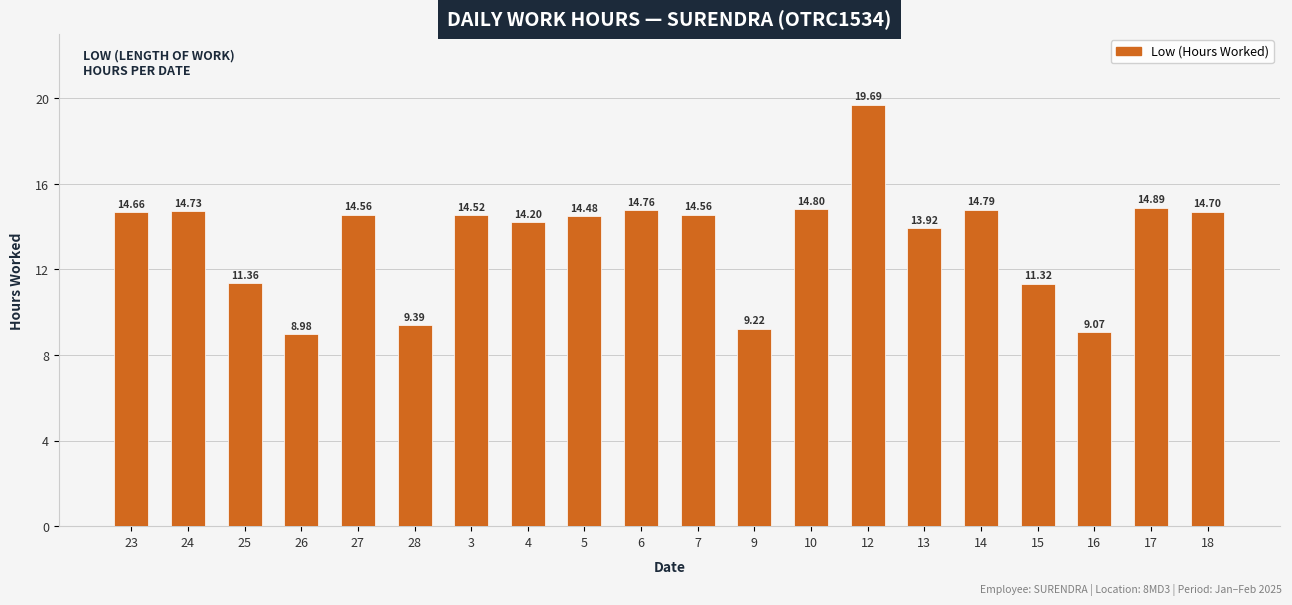

Count the number of values greater than 14.

13